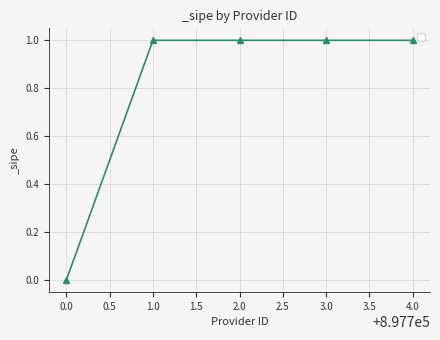

What is the difference between the maximum and minimum values?

1